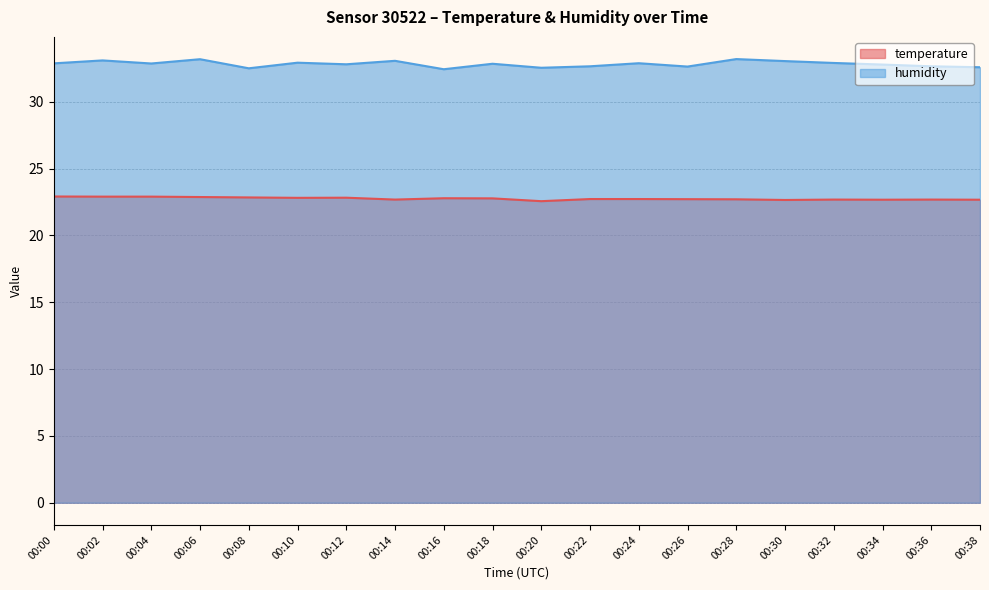

The value of humidity at 00:08 is 32.5. True or false?

True